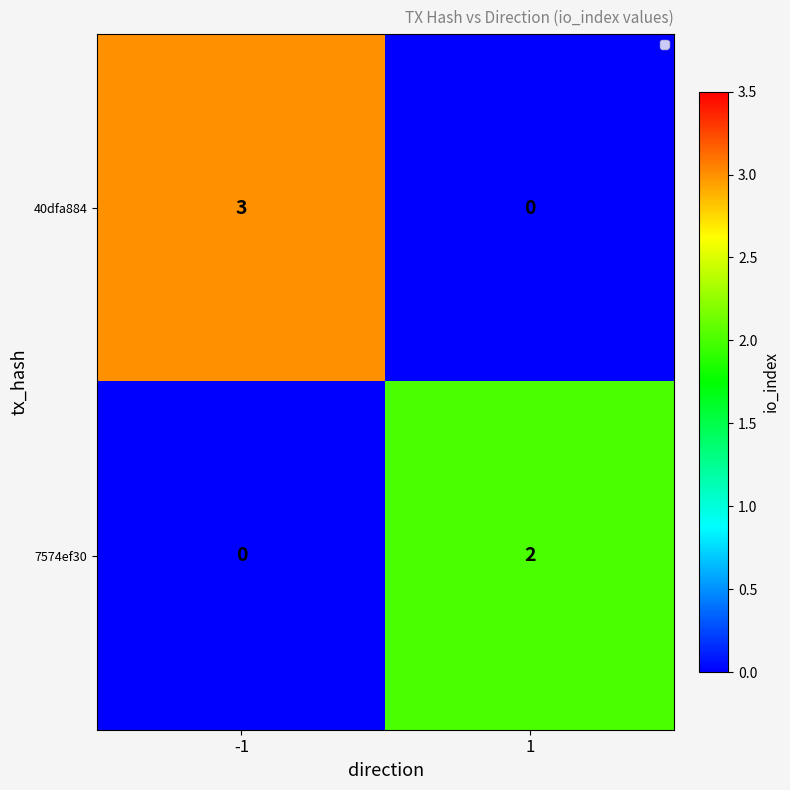

Is the value of 7574ef30 at -1 greater than the value of 40dfa884 at -1?

No